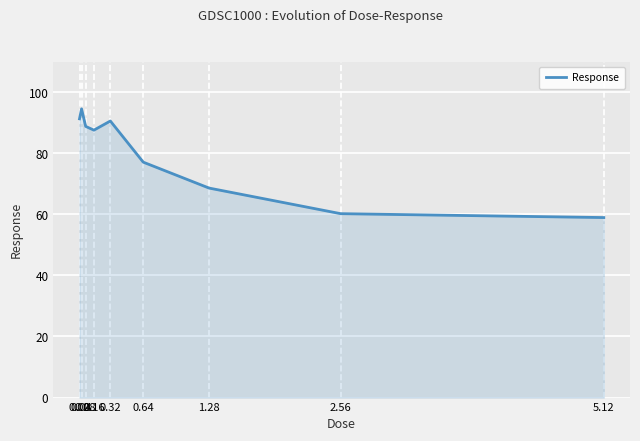

What is the difference between the maximum and minimum values?

35.6